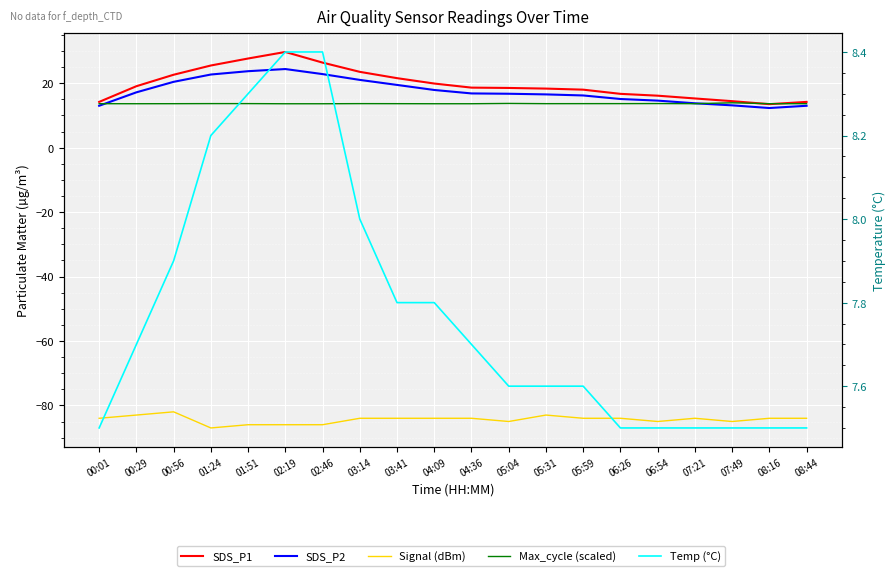

True or false: SDS_P2 has a value of 16.8 at 04:36.

True